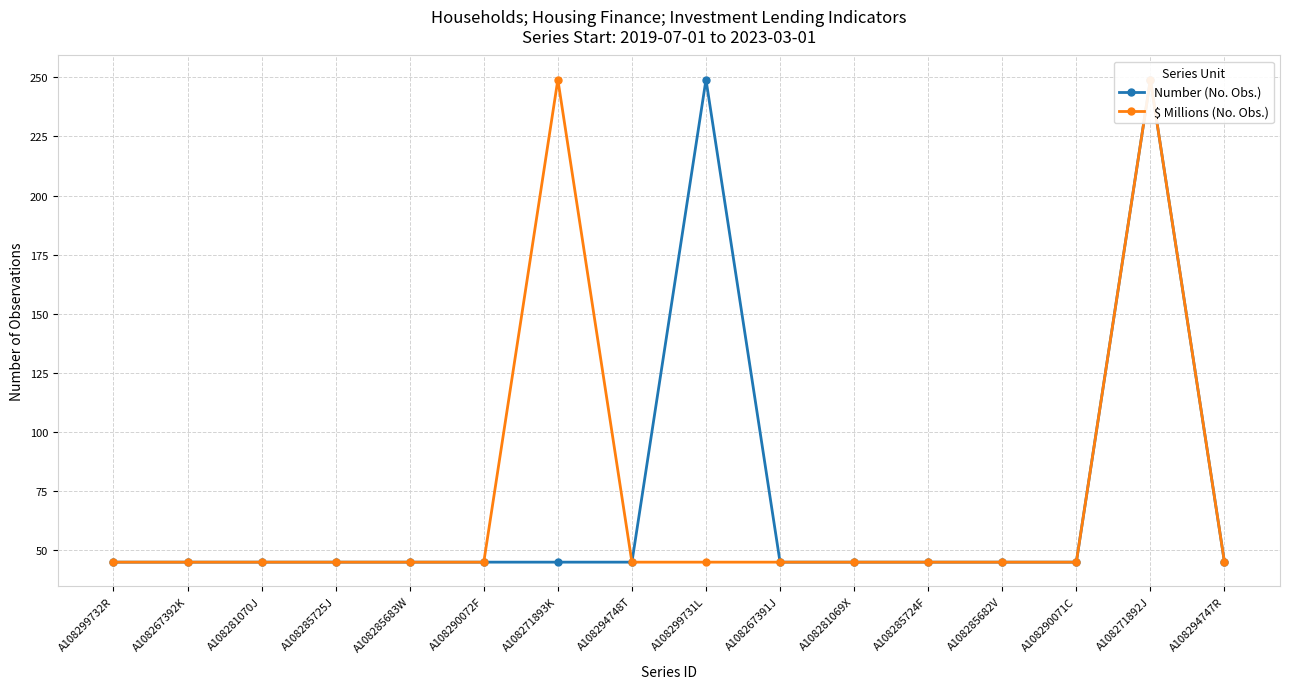

Reading left to right, extract all data points from this chart.

Number (No. Obs.): A108299732R=45	A108267392K=45	A108281070J=45	A108285725J=45	A108285683W=45	A108290072F=45	A108271893K=45	A108294748T=45	A108299731L=249	A108267391J=45	A108281069X=45	A108285724F=45	A108285682V=45	A108290071C=45	A108271892J=249	A108294747R=45
$ Millions (No. Obs.): A108299732R=45	A108267392K=45	A108281070J=45	A108285725J=45	A108285683W=45	A108290072F=45	A108271893K=249	A108294748T=45	A108299731L=45	A108267391J=45	A108281069X=45	A108285724F=45	A108285682V=45	A108290071C=45	A108271892J=249	A108294747R=45